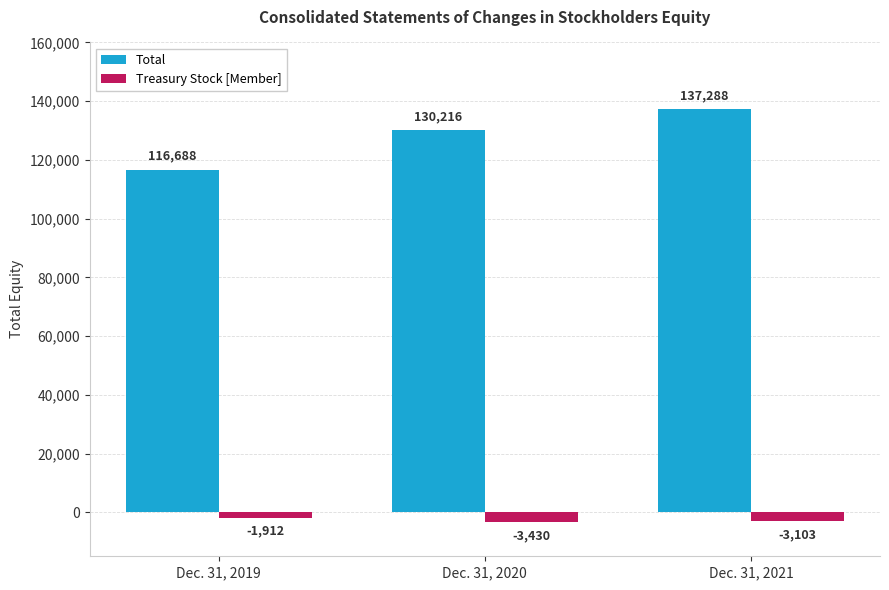

Count the number of categories in the chart.

3